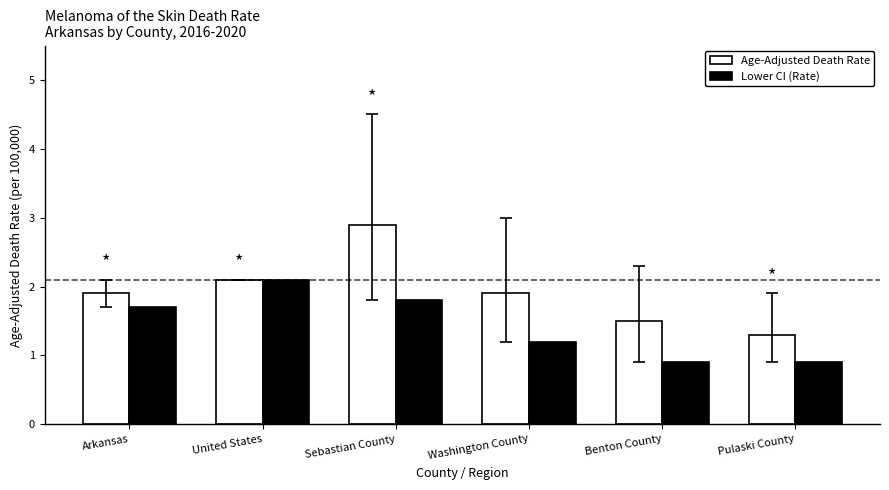

Which category has the highest value across all series?

Sebastian County